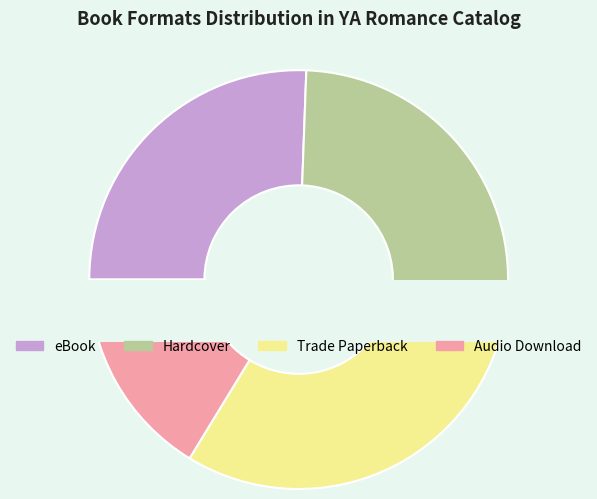

Rank the categories by value from lowest to highest.

Audio Download, eBook, Hardcover, Trade Paperback